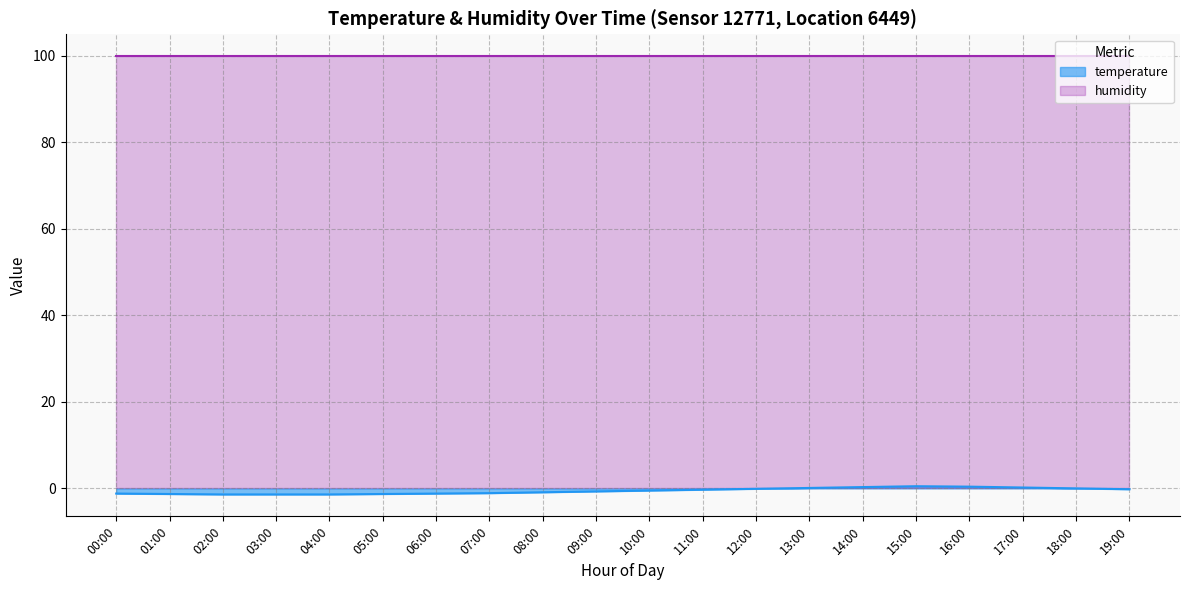

Reading left to right, what are all the values shown in this chart?

-1.2	-1.3	-1.4	-1.4	-1.4	-1.3	-1.2	-1.1	-0.9	-0.7	-0.5	-0.3	-0.1	0.1	0.3	0.5	0.4	0.2	0.0	-0.2